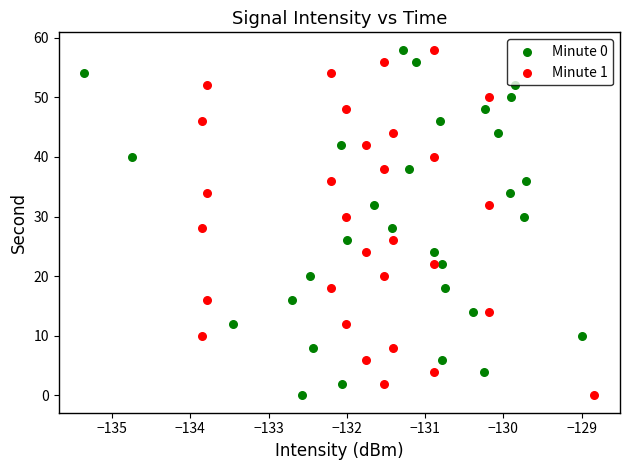

What are all the series names shown in the legend?

Minute 0, Minute 1